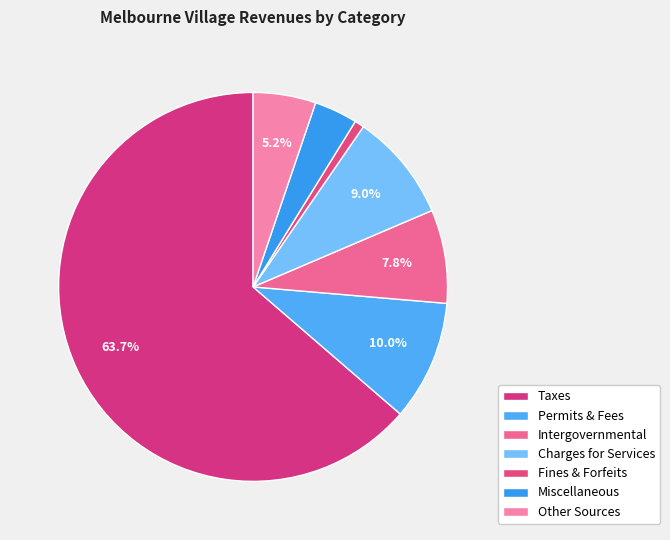

How many segments does this pie chart have?

7